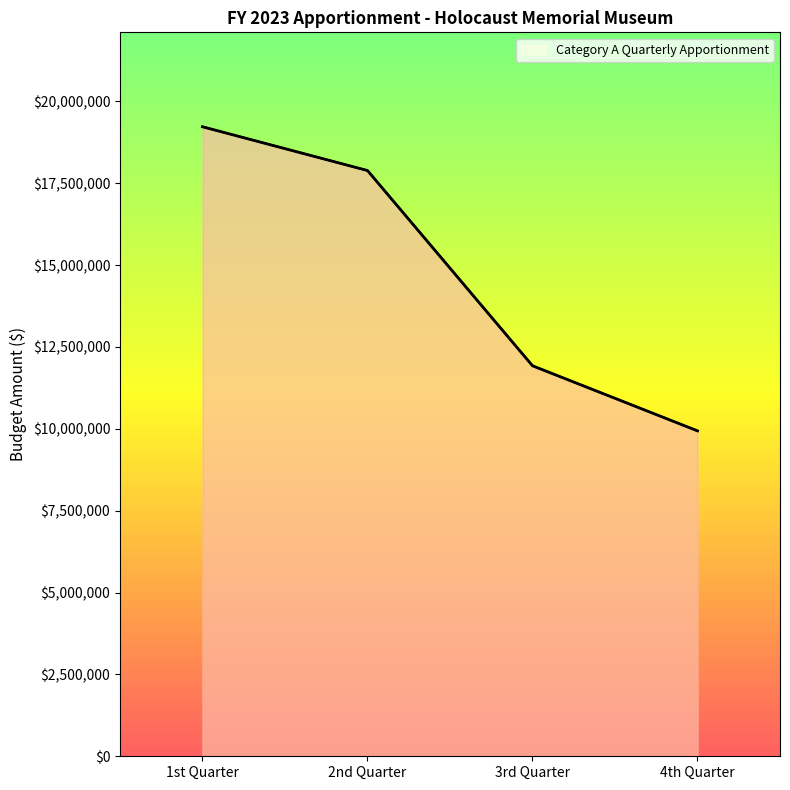

Count the number of values greater than 17885360.

1